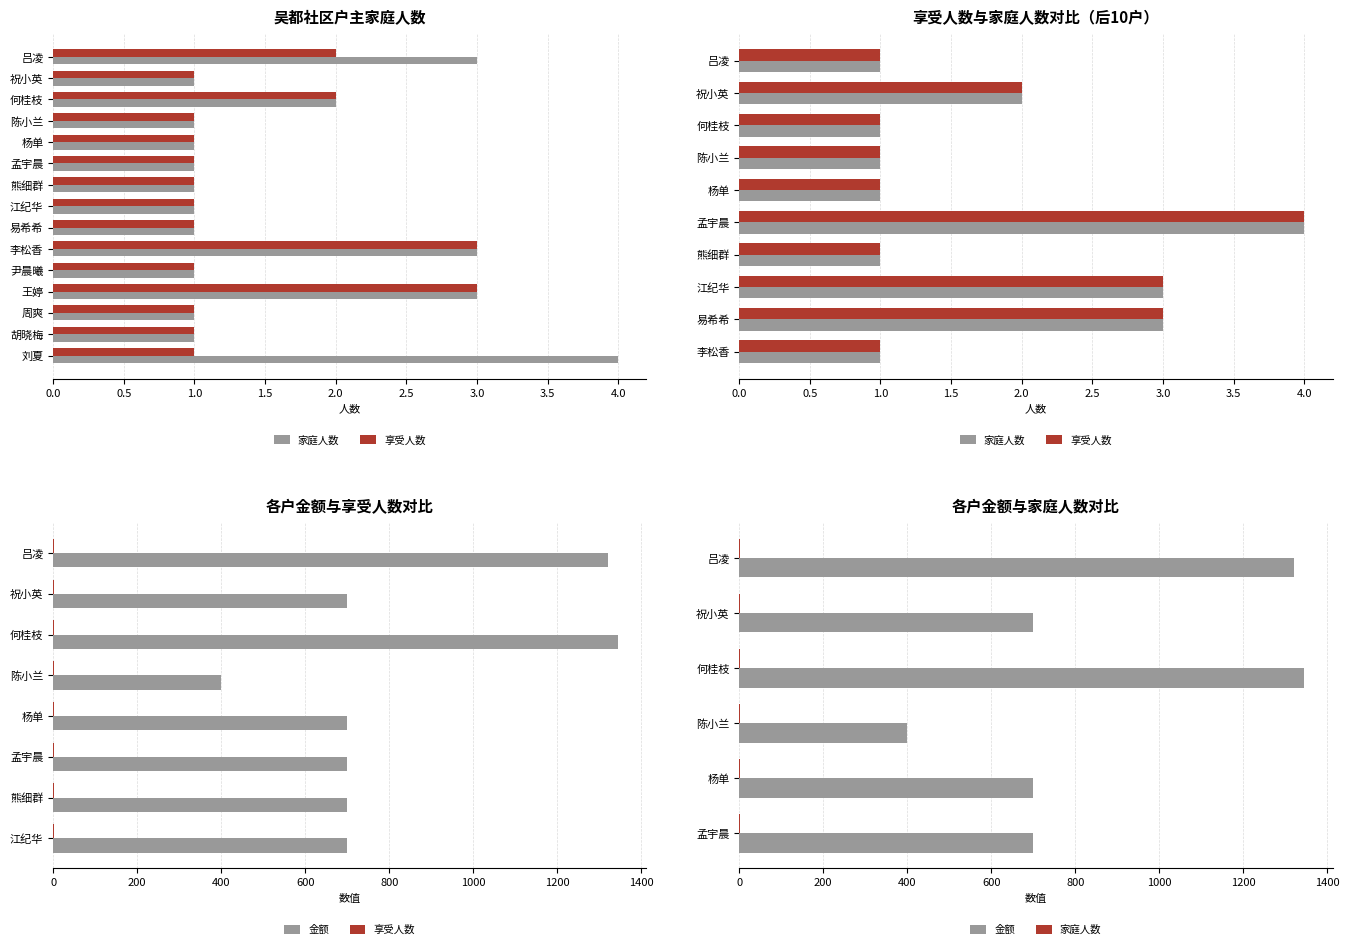

Rank the series by their maximum value, from lowest to highest.

享受人数, 家庭人数